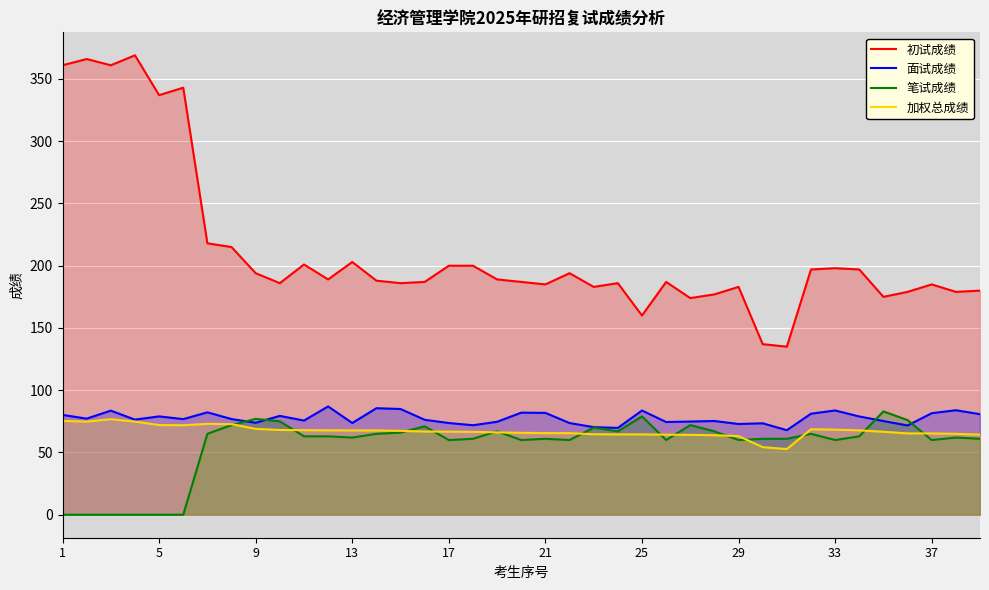

True or false: 面试成绩 and 加权总成绩 intersect in this chart.

False